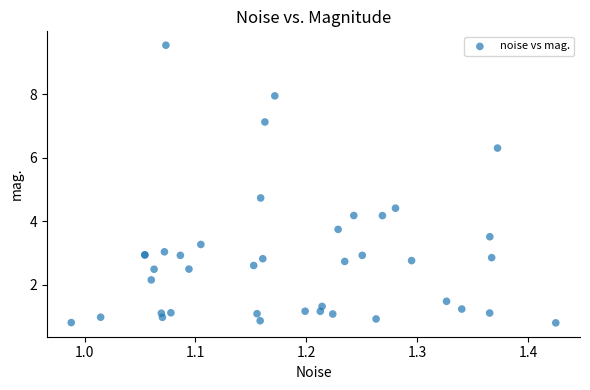

What Y value in the scatter plot is closest to 5?

4.7